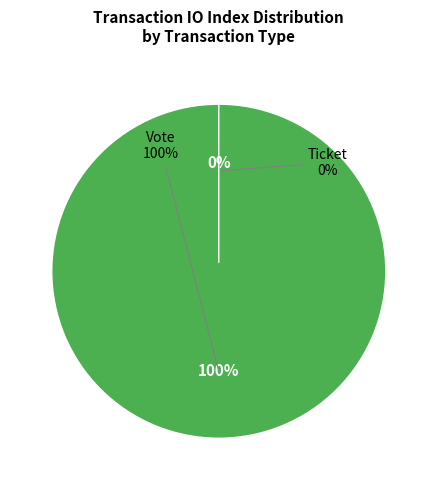

To the nearest percent, what percentage of the pie is Vote?

100%